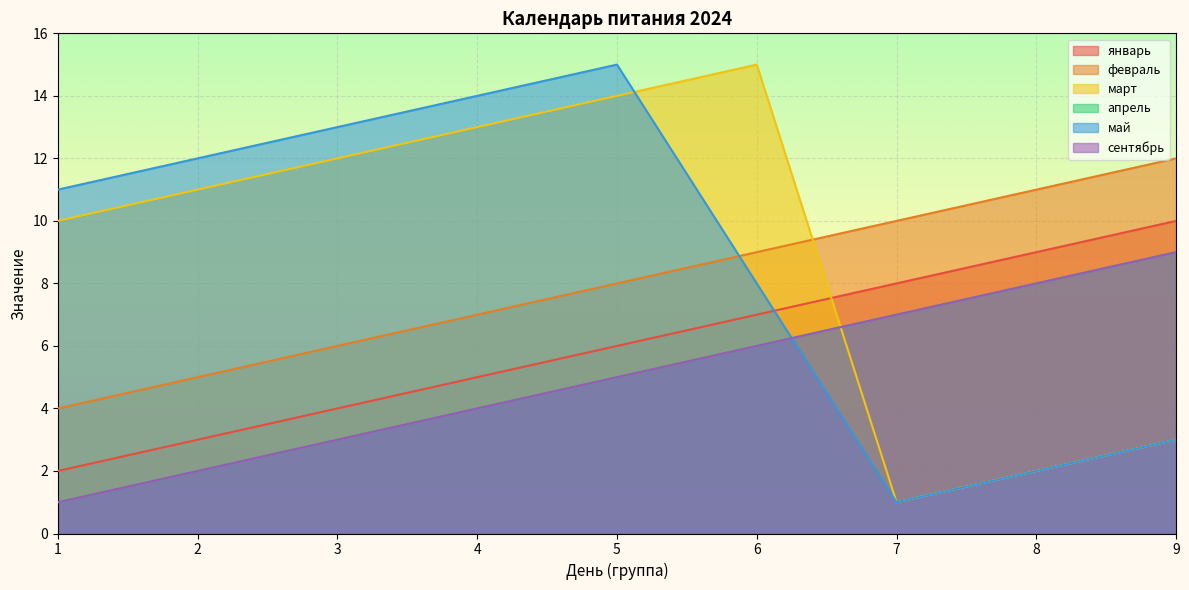

At how many categories does at least one series exceed 2?

9